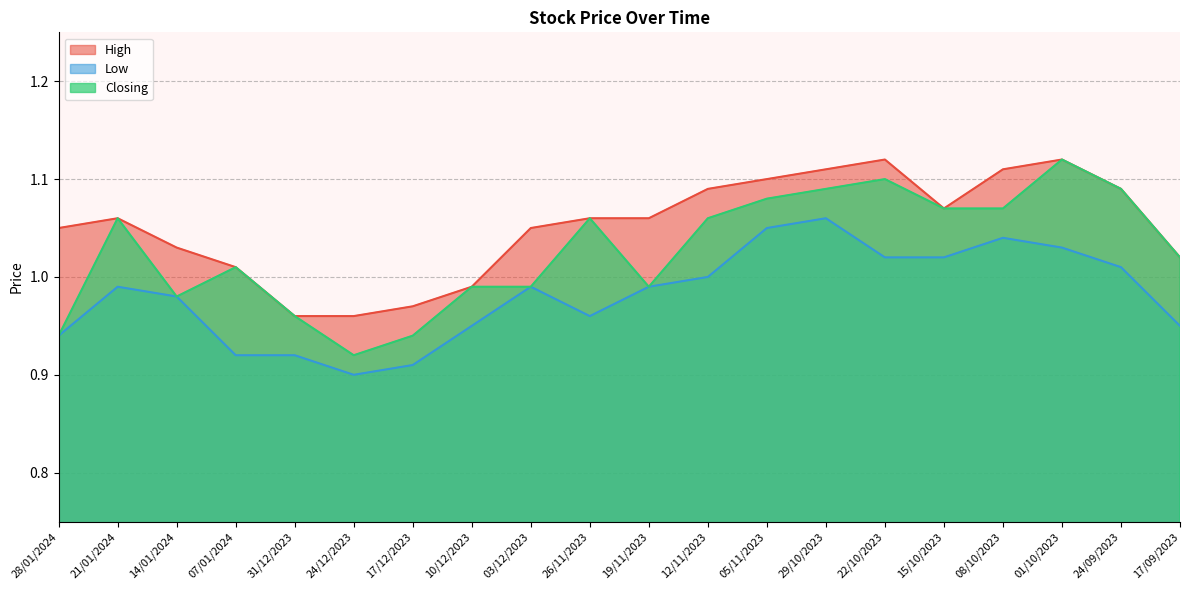

What is the difference between the second highest and second lowest values in the Low series?

0.1